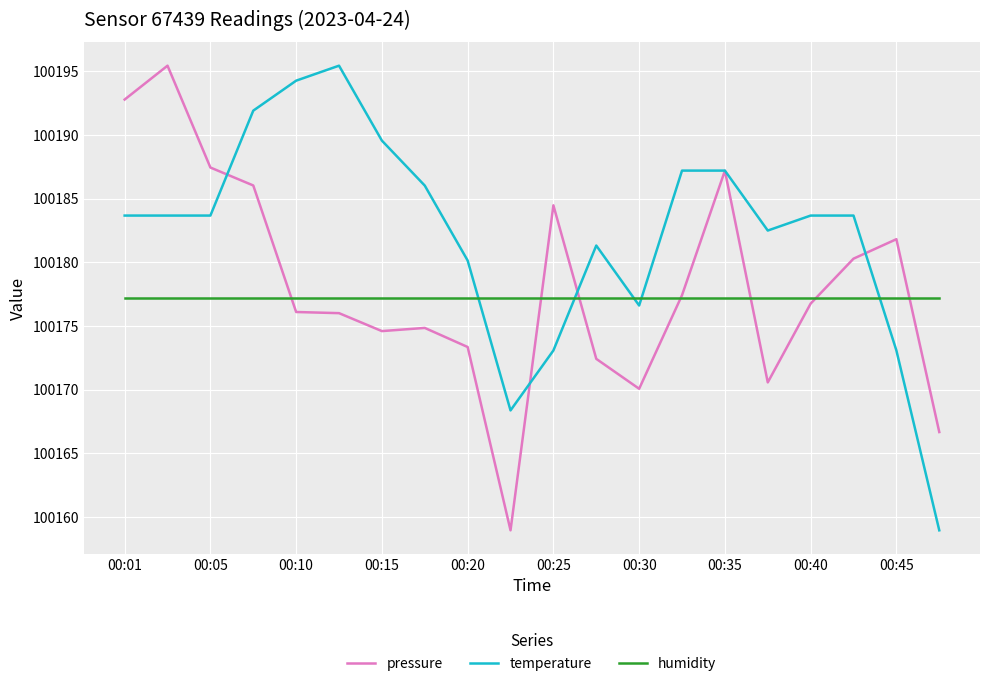

True or false: humidity and pressure intersect in this chart.

False